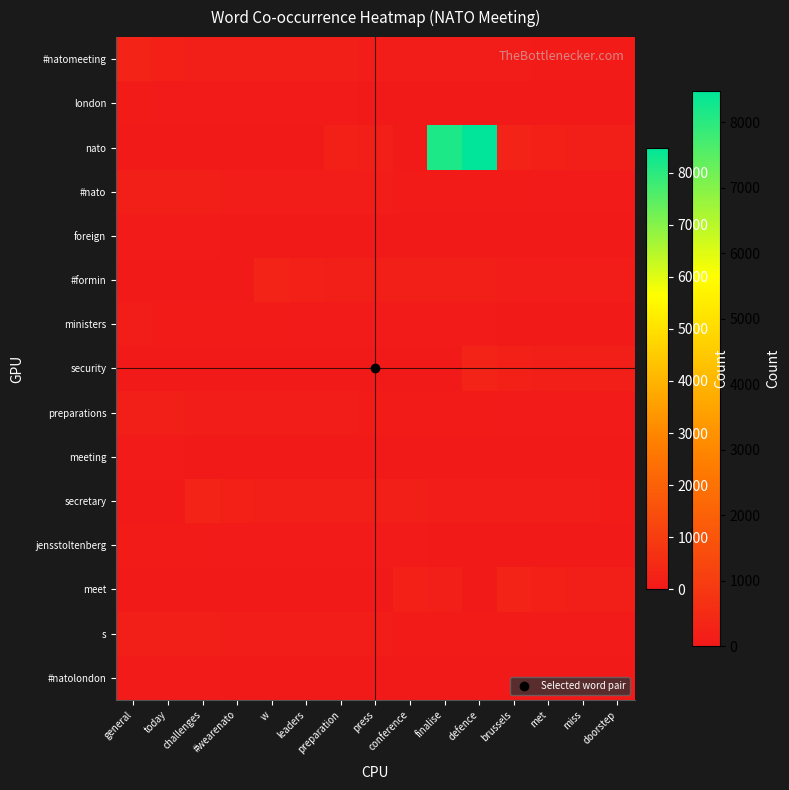

Reading left to right, extract all data points from this chart.

#natomeeting: general=276	today=198	challenges=168	#wearenato=160	w=158	leaders=153	preparation=138	press=126	conference=97	finalise=95	defence=88	brussels=83	met=81	miss=75	doorstep=72
london: general=67	today=64	challenges=64	#wearenato=64	w=64	leaders=51	preparation=50	press=48	conference=48	finalise=48	defence=48	brussels=46	met=45	miss=42	doorstep=42
nato: general=42	today=42	challenges=42	#wearenato=42	w=42	leaders=42	preparation=193	press=139	conference=0	finalise=8148	defence=8480	brussels=276	met=198	miss=168	doorstep=160
#nato: general=158	today=153	challenges=138	#wearenato=126	w=97	leaders=95	preparation=88	press=83	conference=81	finalise=75	defence=72	brussels=67	met=64	miss=64	doorstep=64
foreign: general=64	today=51	challenges=50	#wearenato=48	w=48	leaders=48	preparation=48	press=46	conference=45	finalise=42	defence=42	brussels=42	met=42	miss=42	doorstep=42
#formin: general=42	today=42	challenges=42	#wearenato=42	w=276	leaders=198	preparation=168	press=160	conference=158	finalise=153	defence=138	brussels=126	met=97	miss=95	doorstep=88
ministers: general=83	today=81	challenges=75	#wearenato=72	w=67	leaders=64	preparation=64	press=64	conference=64	finalise=51	defence=50	brussels=48	met=48	miss=48	doorstep=48
security: general=46	today=45	challenges=42	#wearenato=42	w=42	leaders=42	preparation=42	press=42	conference=42	finalise=42	defence=276	brussels=198	met=168	miss=160	doorstep=158
preparations: general=153	today=138	challenges=126	#wearenato=97	w=95	leaders=88	preparation=83	press=81	conference=75	finalise=72	defence=67	brussels=64	met=64	miss=64	doorstep=64
meeting: general=51	today=50	challenges=48	#wearenato=48	w=48	leaders=48	preparation=46	press=45	conference=42	finalise=42	defence=42	brussels=42	met=42	miss=42	doorstep=42
secretary: general=42	today=42	challenges=276	#wearenato=198	w=168	leaders=160	preparation=158	press=153	conference=138	finalise=126	defence=97	brussels=95	met=88	miss=83	doorstep=81
jensstoltenberg: general=75	today=72	challenges=67	#wearenato=64	w=64	leaders=64	preparation=64	press=51	conference=50	finalise=48	defence=48	brussels=48	met=48	miss=46	doorstep=45
meet: general=42	today=42	challenges=42	#wearenato=42	w=42	leaders=42	preparation=42	press=42	conference=193	finalise=139	defence=0	brussels=276	met=198	miss=168	doorstep=160
s: general=158	today=153	challenges=138	#wearenato=126	w=97	leaders=95	preparation=88	press=83	conference=81	finalise=75	defence=72	brussels=67	met=64	miss=64	doorstep=64
#natolondon: general=64	today=51	challenges=50	#wearenato=48	w=48	leaders=48	preparation=48	press=46	conference=45	finalise=42	defence=42	brussels=42	met=42	miss=42	doorstep=42